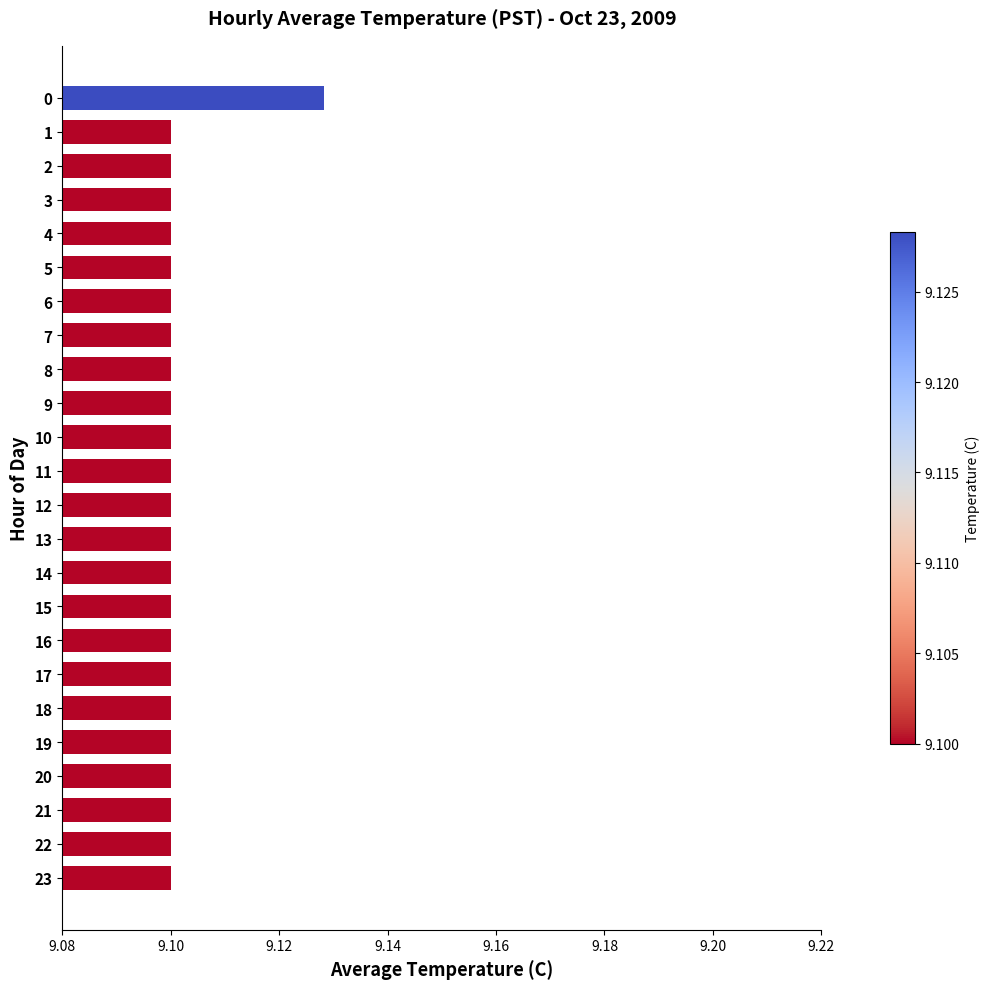

True or false: the data shows 15.3 at 18.

False